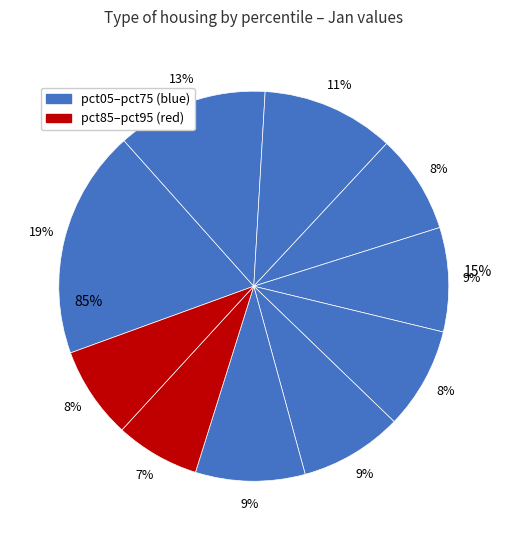

What is the smallest slice in the pie chart?

pct85